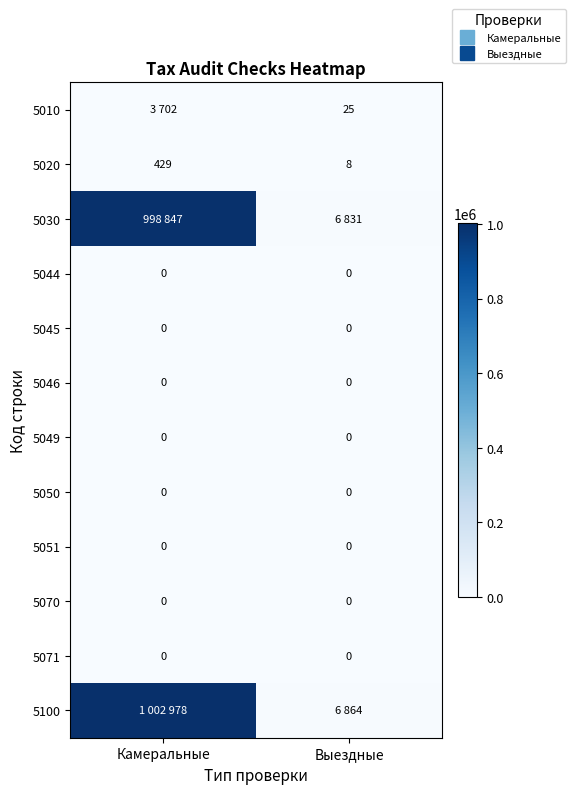

What is the total value across all series at Камеральные?

2005956